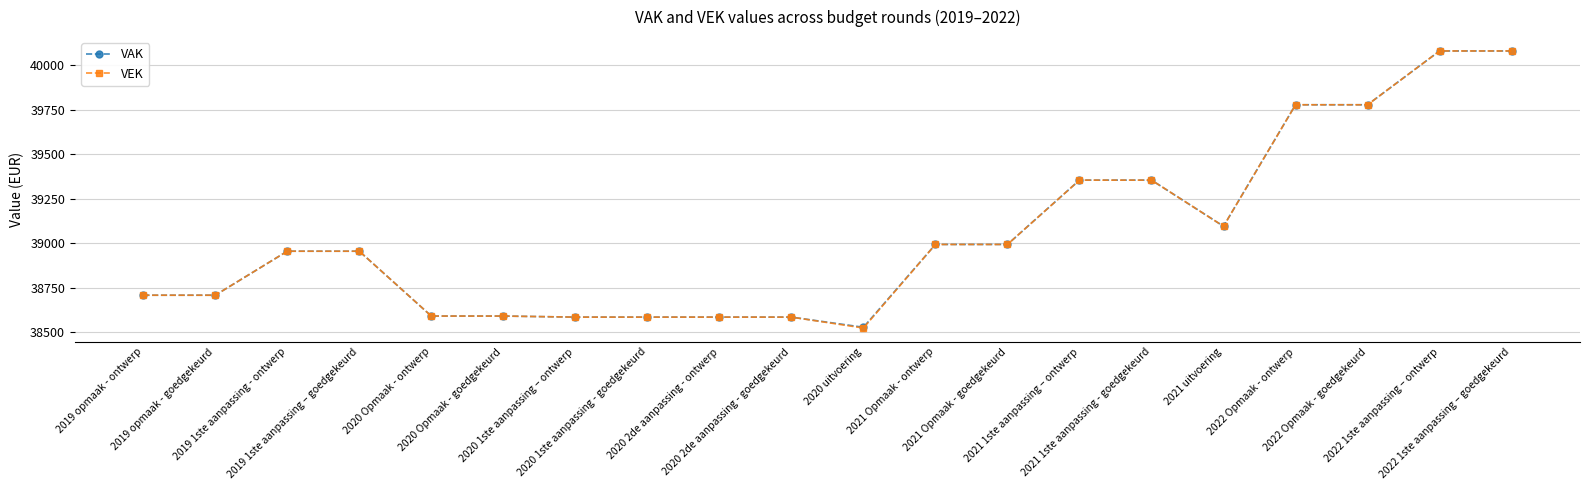

The value of VEK at 2022 Opmaak - ontwerp is 16658. True or false?

False